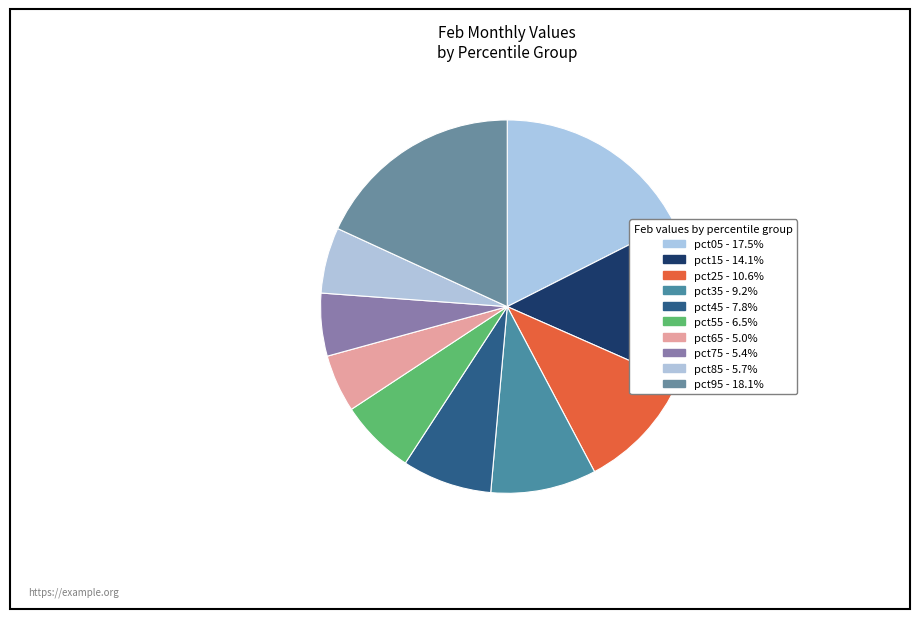

The pct35 slice represents 9% of the pie. True or false?

True